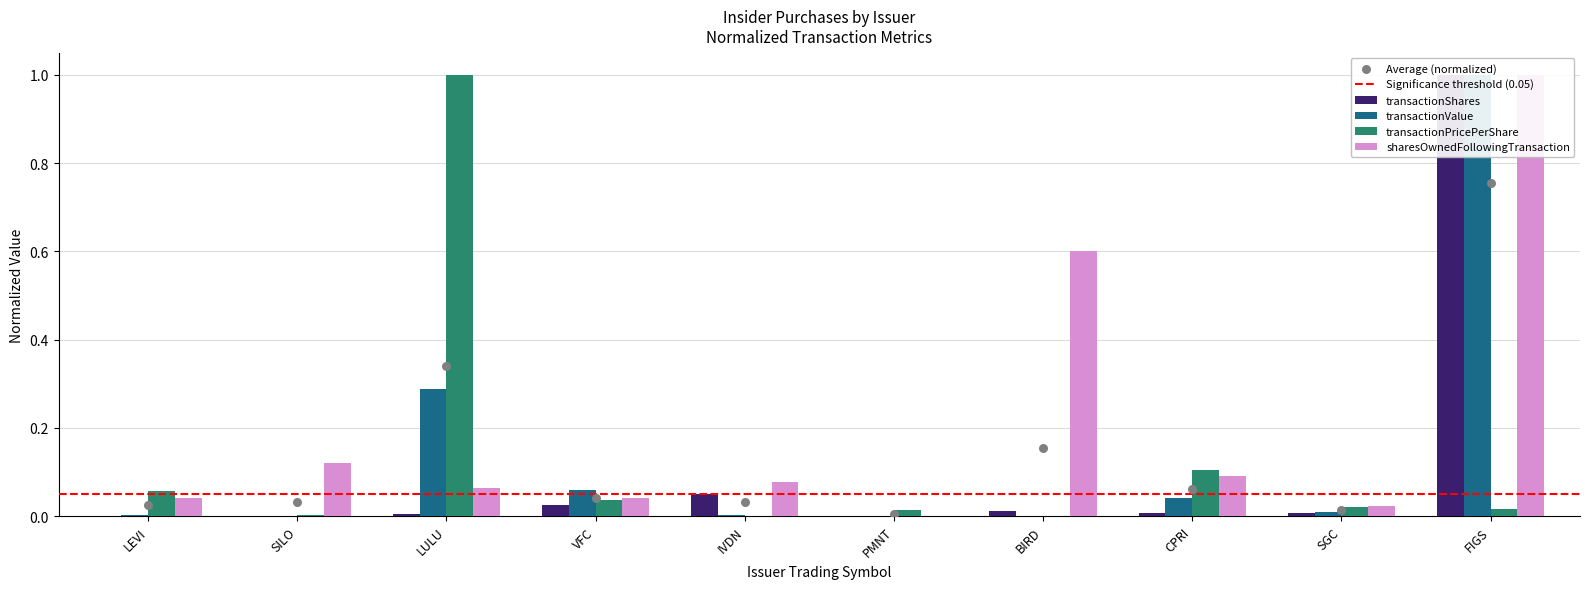

Is the value of transactionShares at LULU greater than the value of transactionValue at IVDN?

Yes